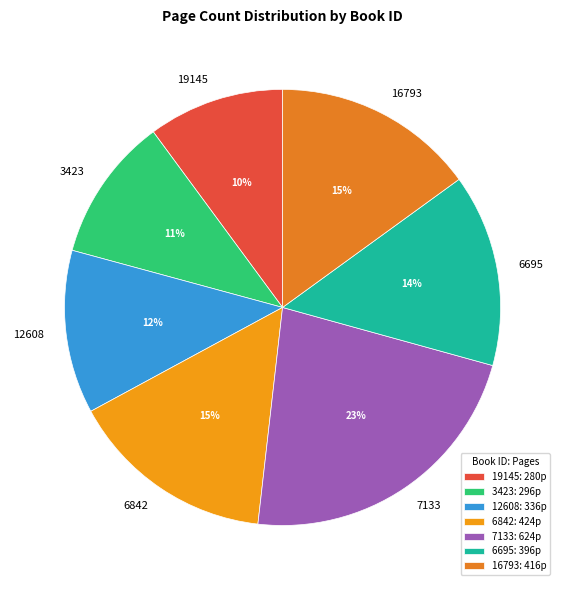

What percentage is the 12608 slice, to the nearest percent?

12%